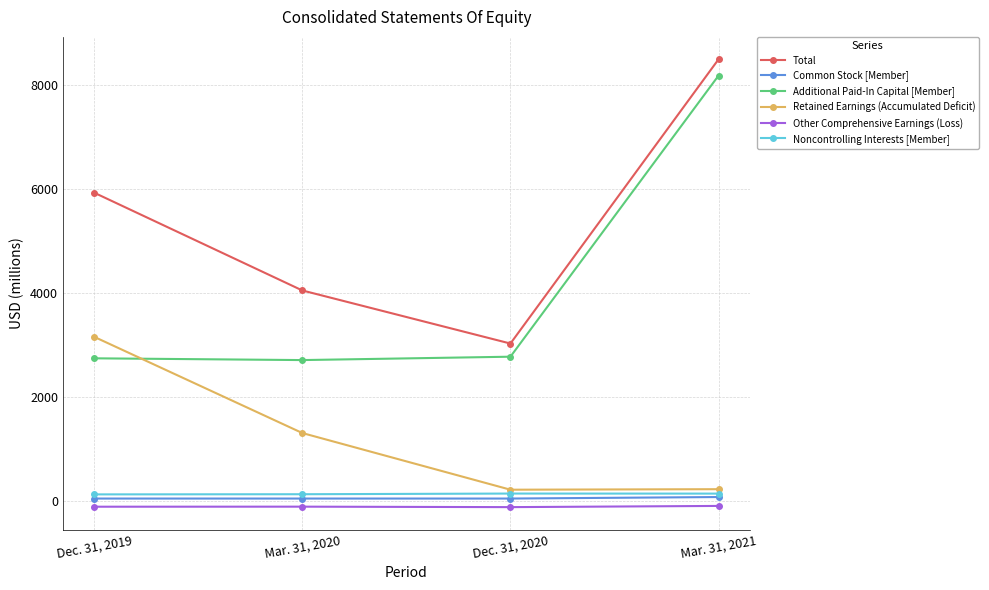

What is the label of the 3rd point from the right?

Mar. 31, 2020